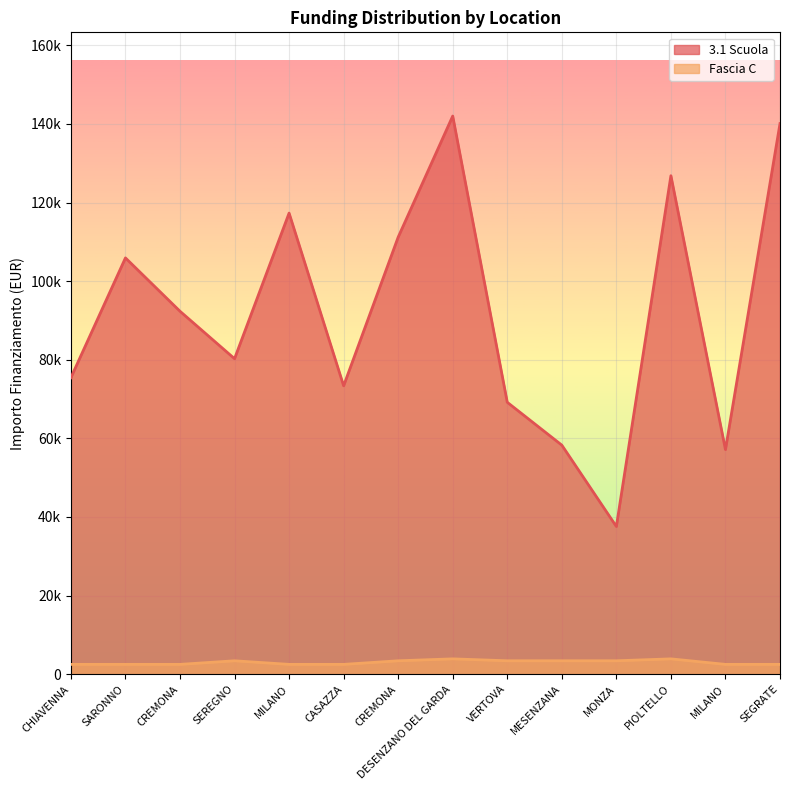

How many values in the 3.1 Scuola series are below 92341?

7